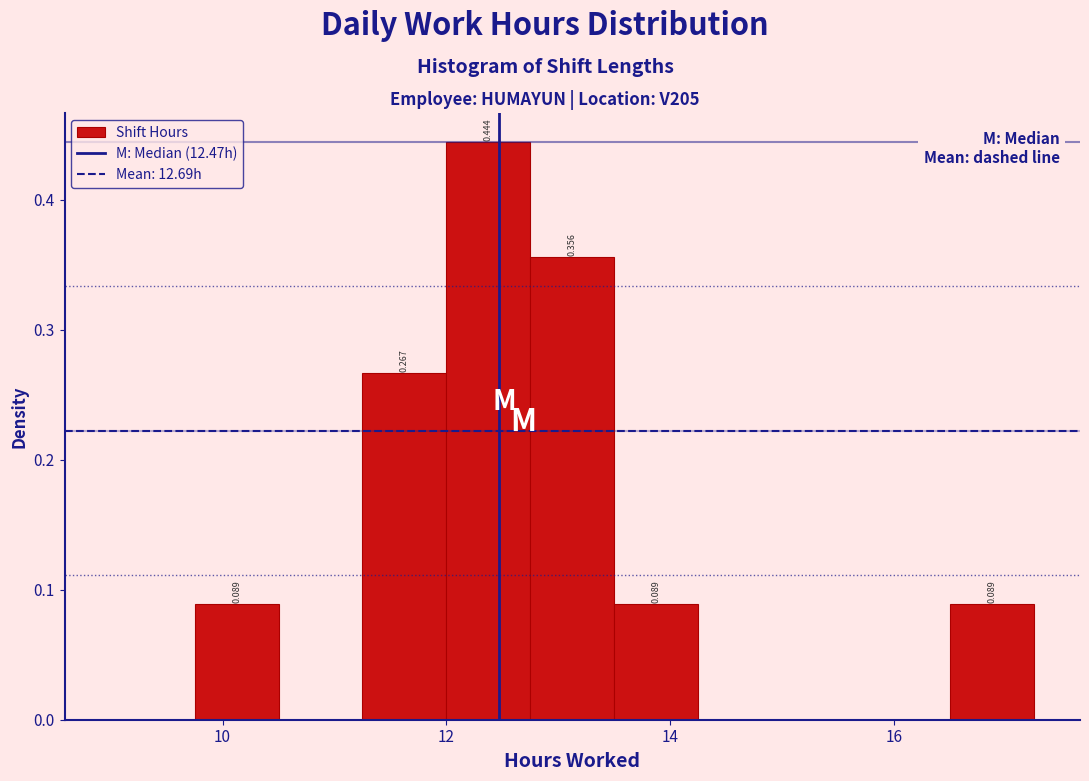

Read against the x-axis, roughly where is the centre of the tallest bar?

12.4